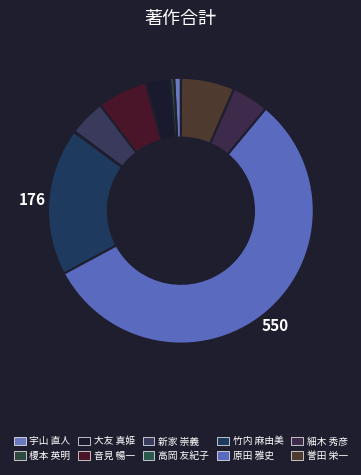

Is the sum of 榎本 英明 and 音見 暢一 greater than half?

No